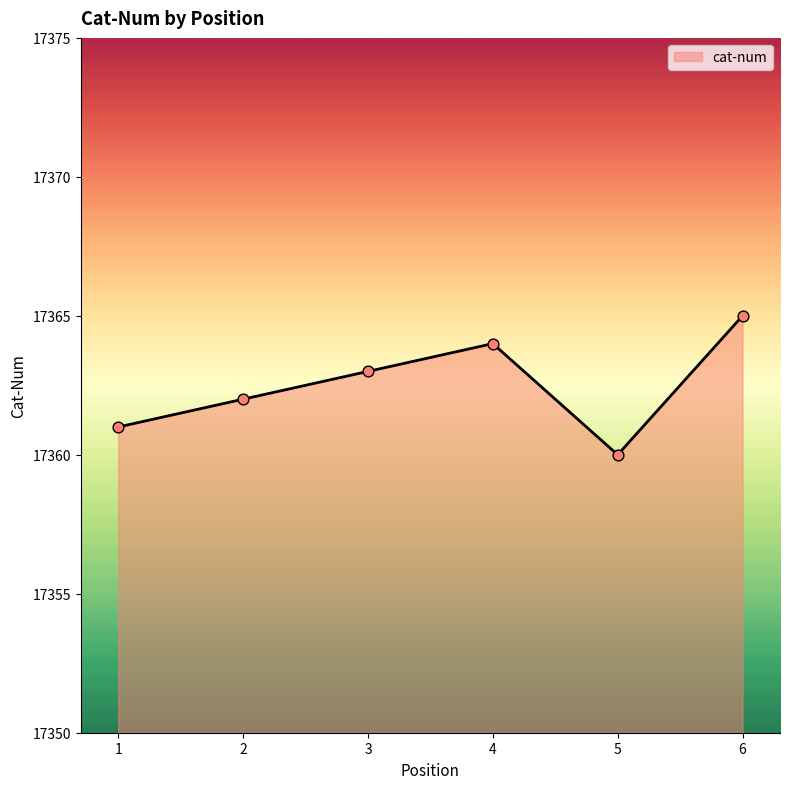

Between 3 and 4, which is larger?

4